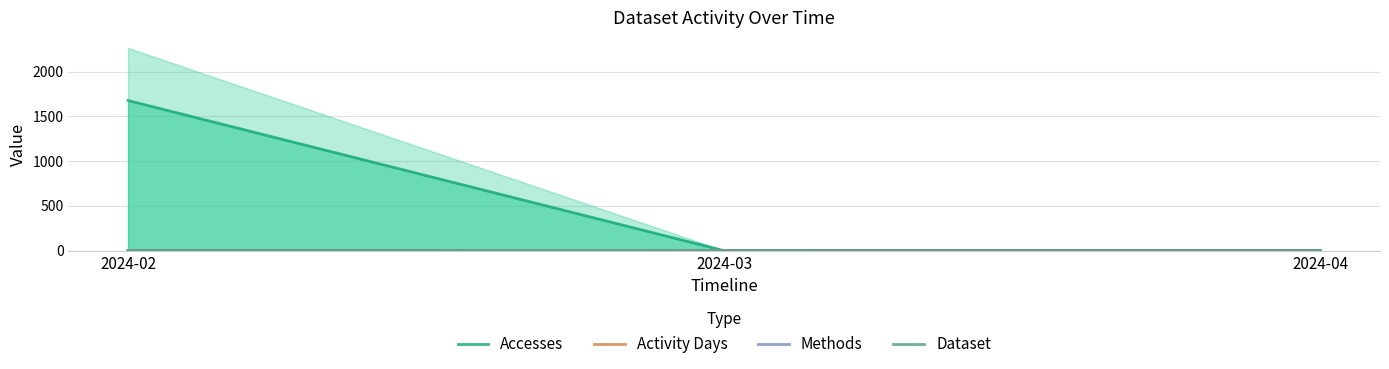

Between 2024-03 and 2024-04, which series saw the biggest shift?

Accesses